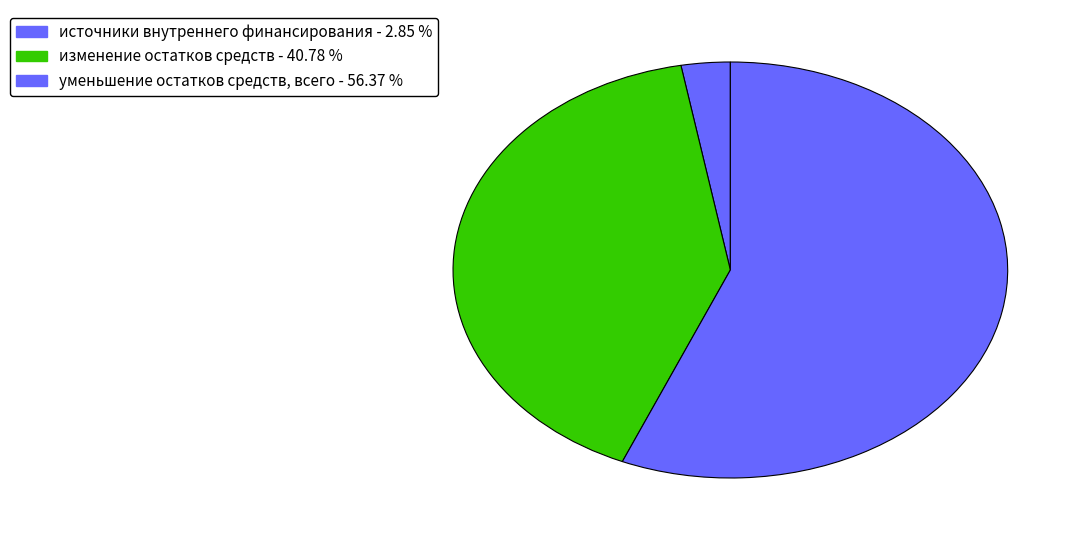

What is the total percentage of изменение остатков средств and источники внутреннего финансирования?

43.6%